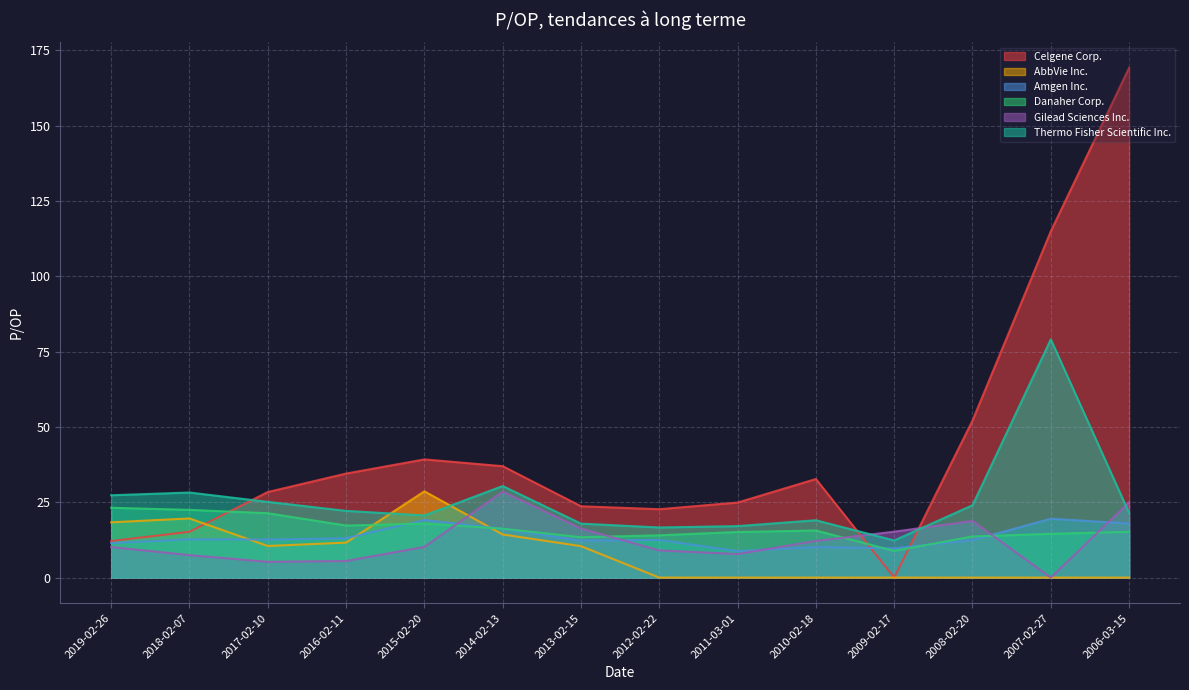

True or false: Celgene Corp. and Thermo Fisher Scientific Inc. cross at least once.

True